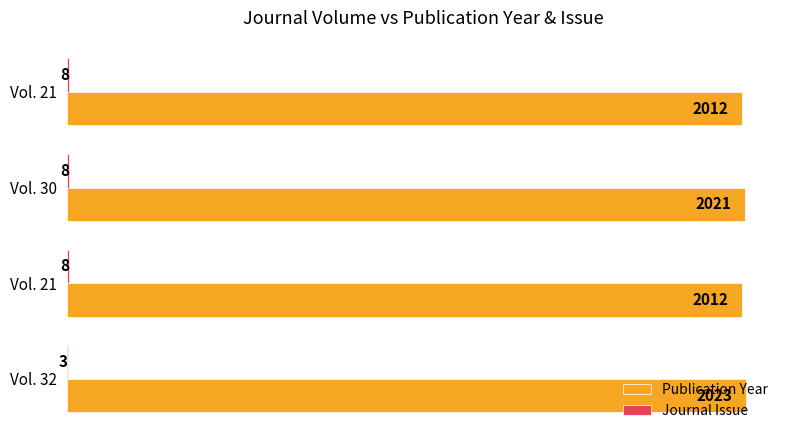

How many data points does each series have?

4